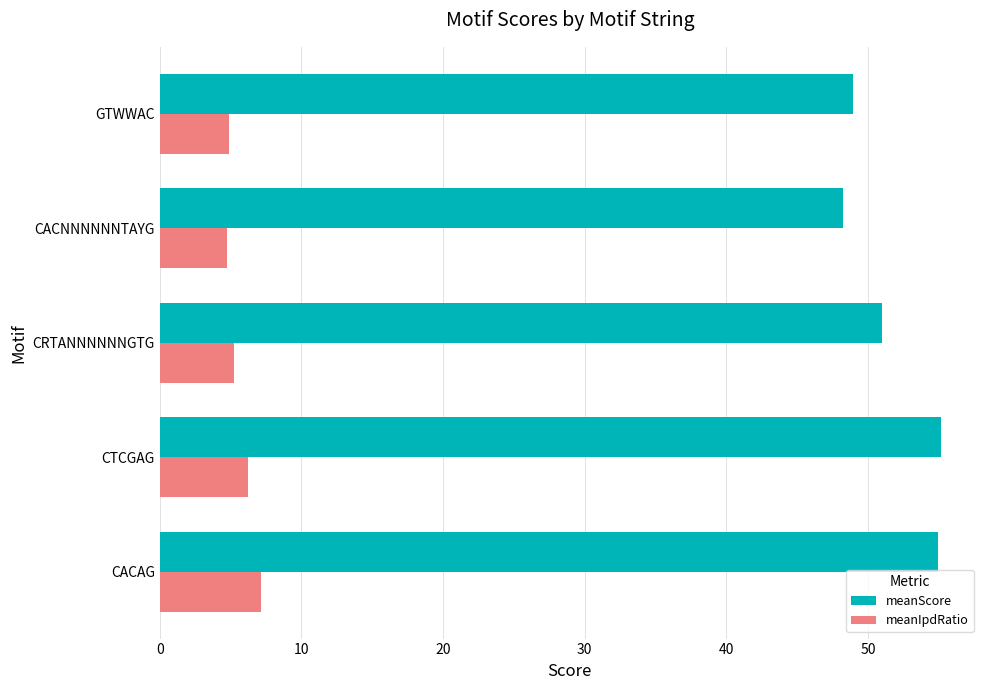

The meanScore series shows 48.9 at GTWWAC. True or false?

True